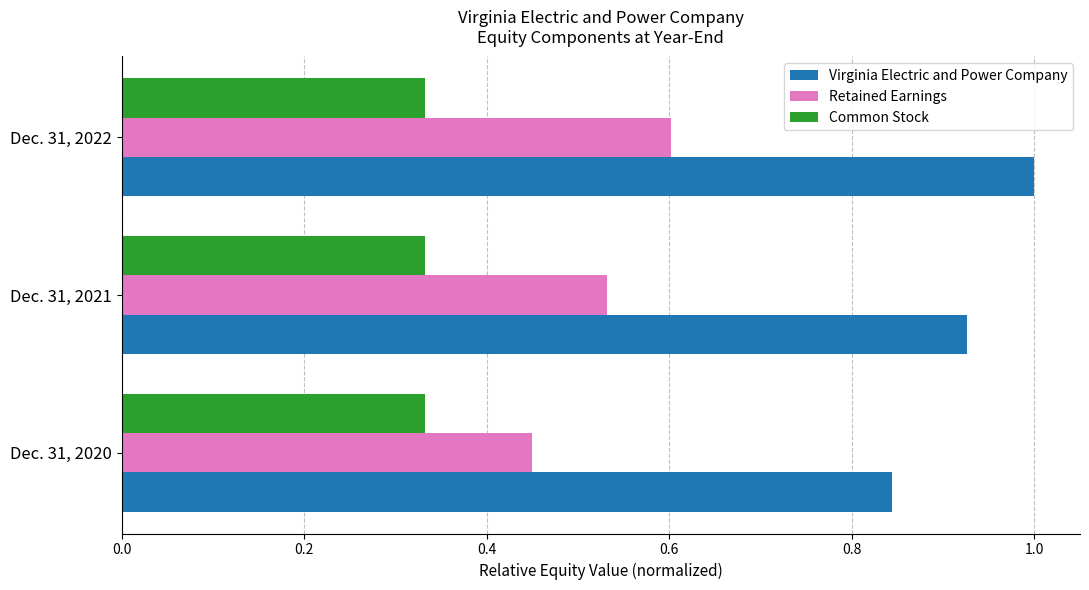

Which label corresponds to the largest value in the chart?

Dec. 31, 2022